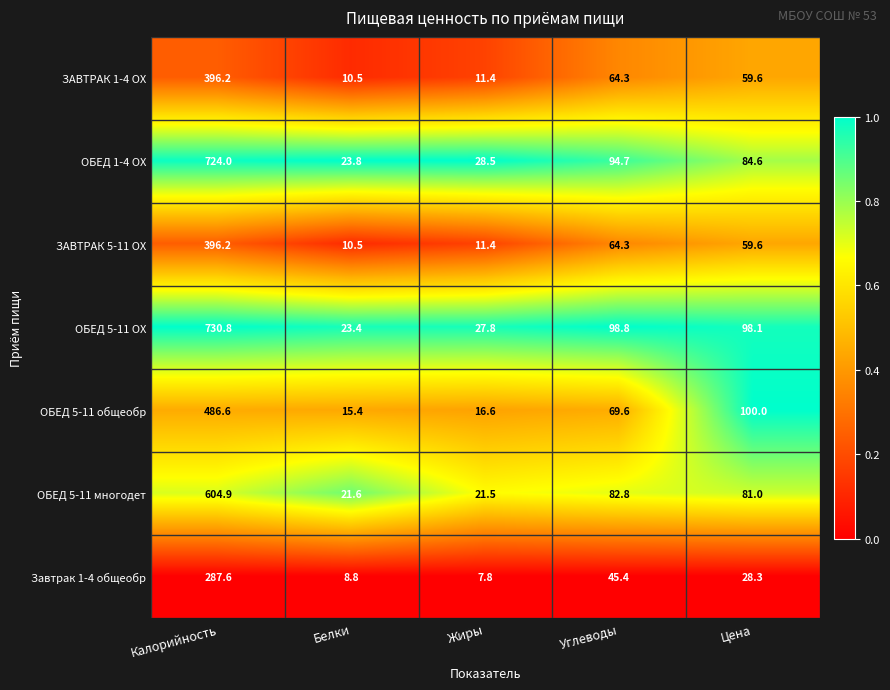

At which category is the sum across all series the highest?

Калорийность